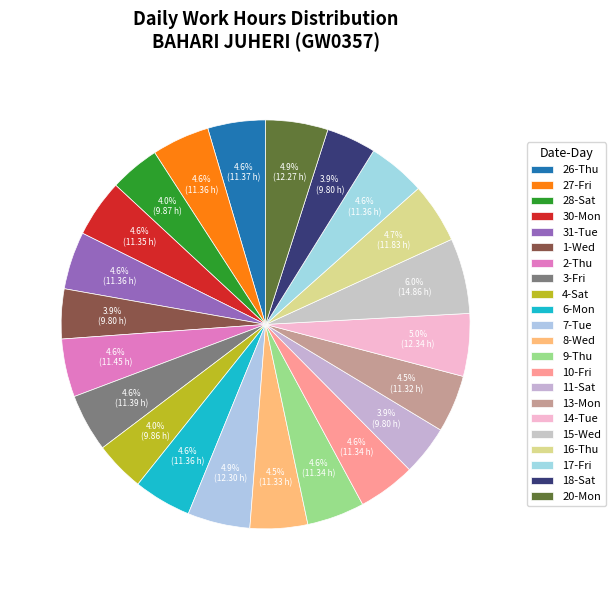

Does 31-Tue account for over 50% of the chart?

No